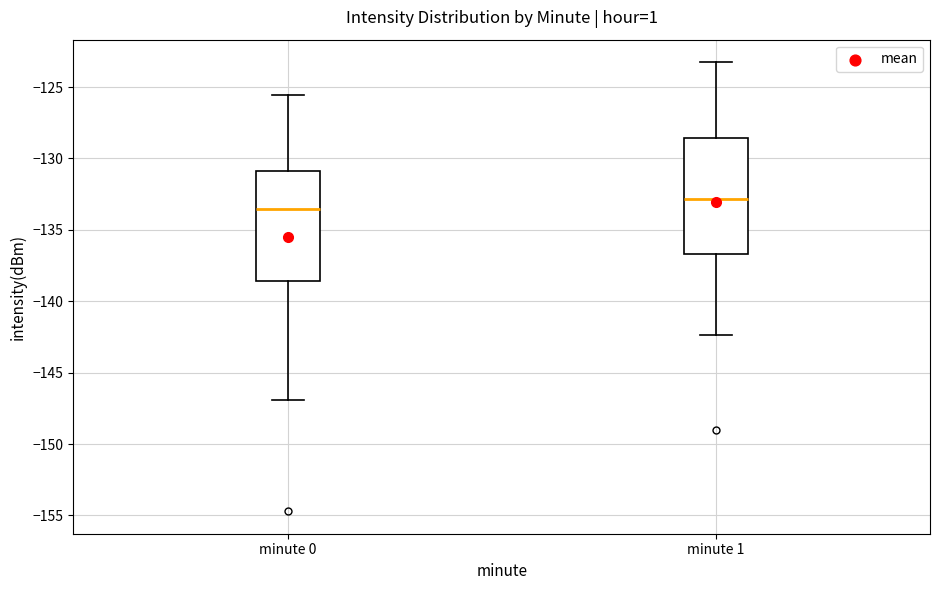

Where is the upper edge of the box for minute 1 on the y-axis? The values are not printed on the chart, so give them approximately, as read against the axis.

-128.5